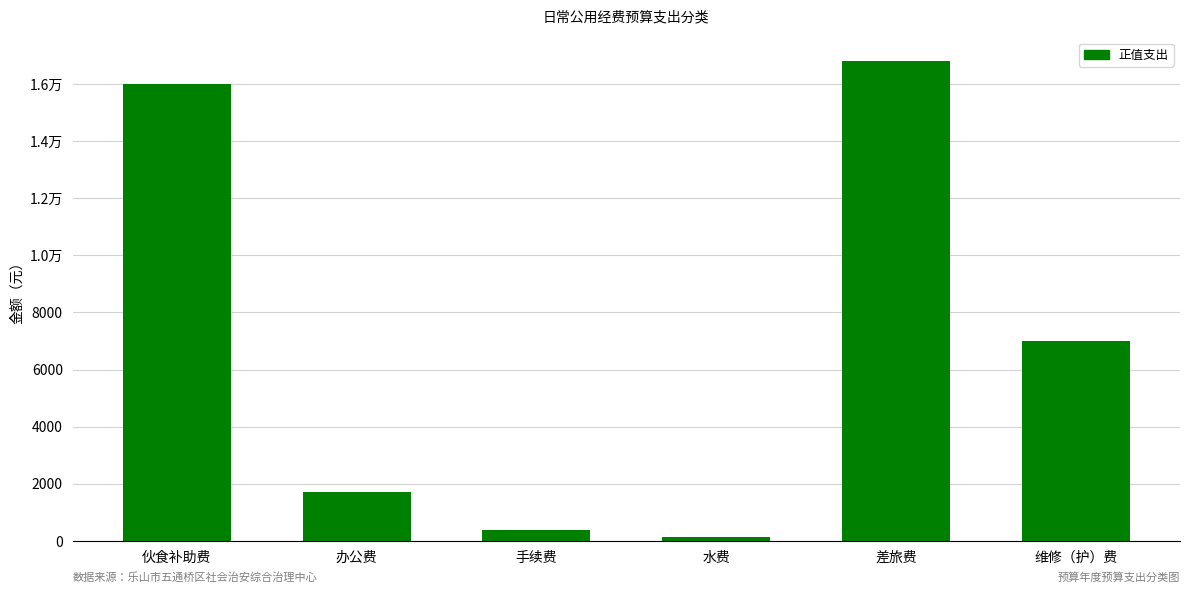

What is the label of the 2nd bar from the right?

差旅费